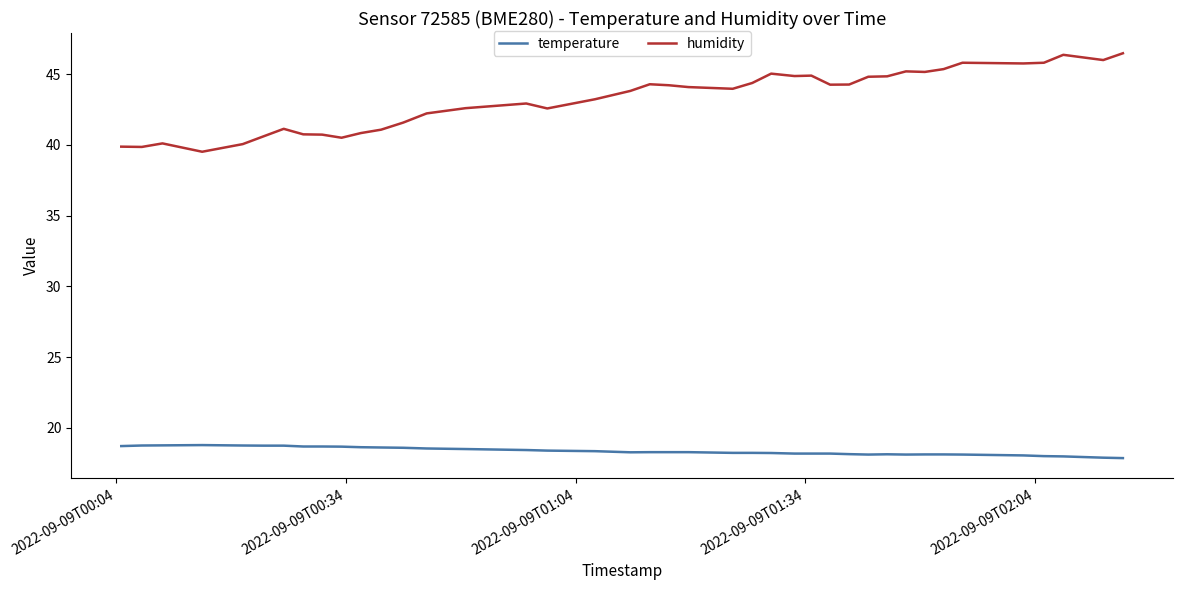

What is the difference between the maximum and minimum values in the humidity series?

7.0